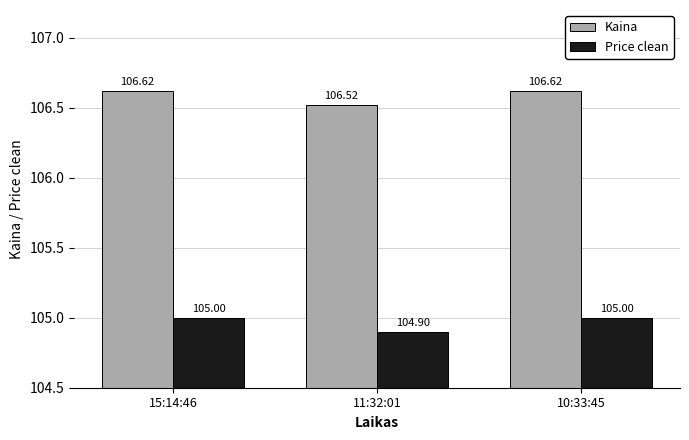

List the series in order of their overall mean, highest first.

Kaina, Price clean